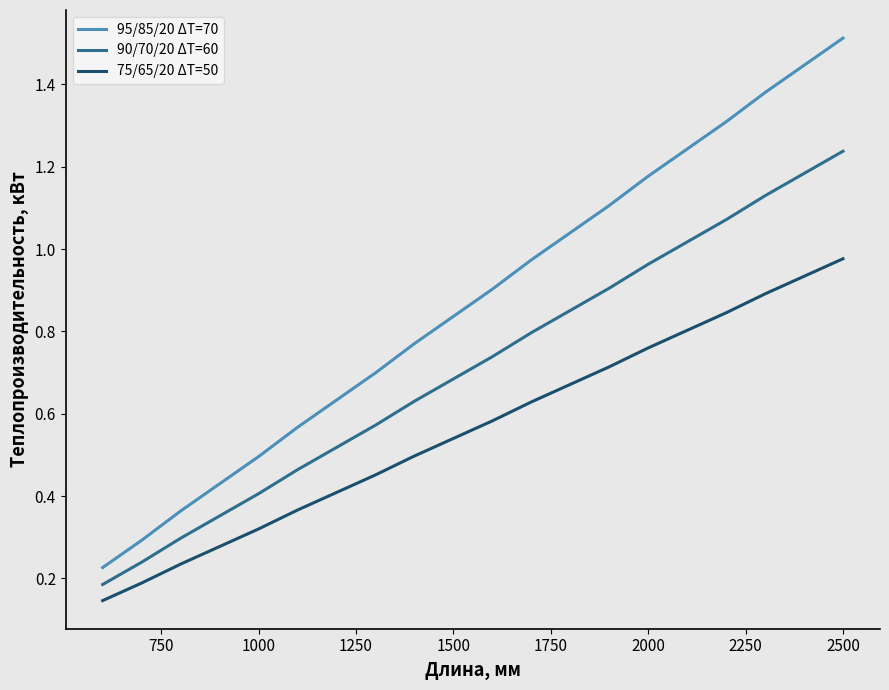

True or false: 75/65/20 ΔT=50 and 90/70/20 ΔT=60 intersect in this chart.

False